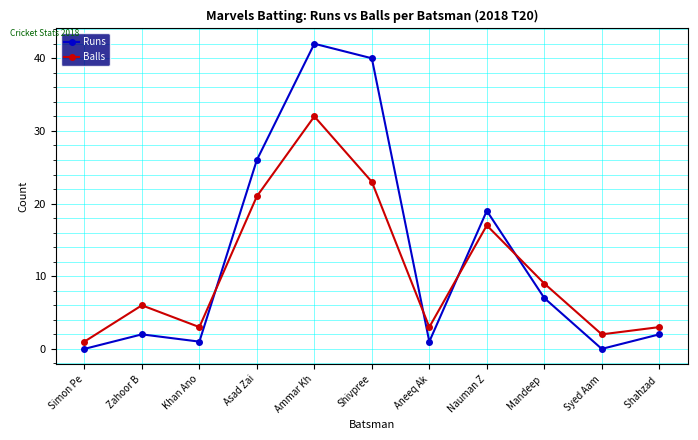

What is the label of the 1st point from the left?

Simon Pe